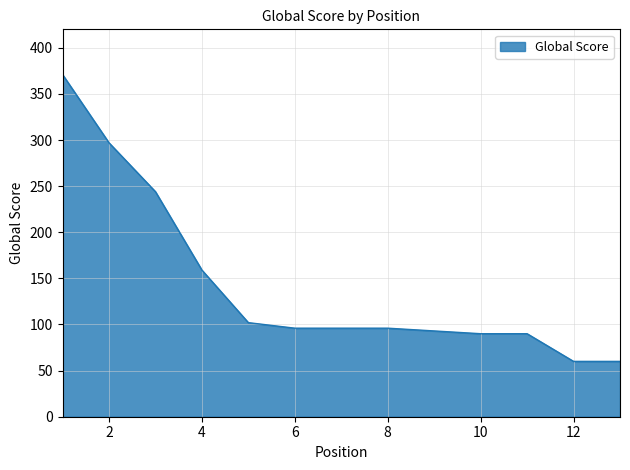

What is the difference between the second highest and second lowest values?

237